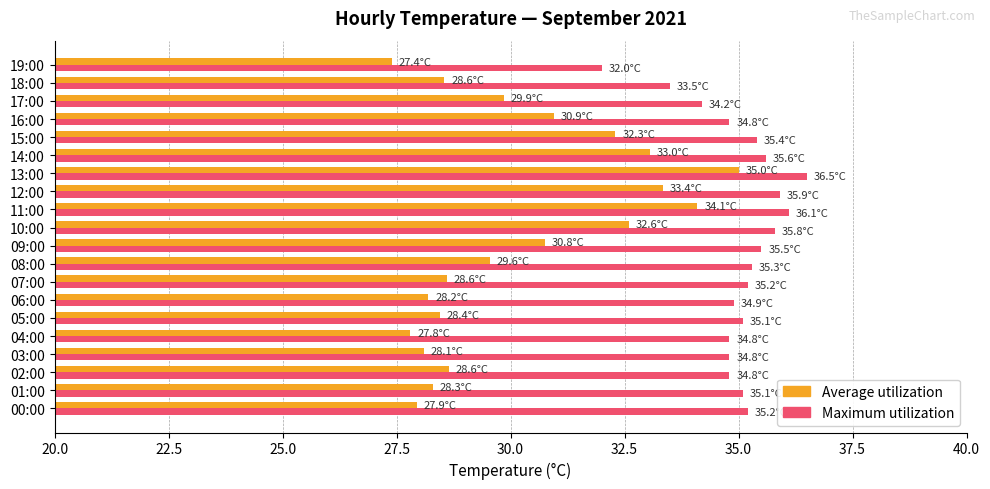

Which series has the widest spread of values?

Average utilization